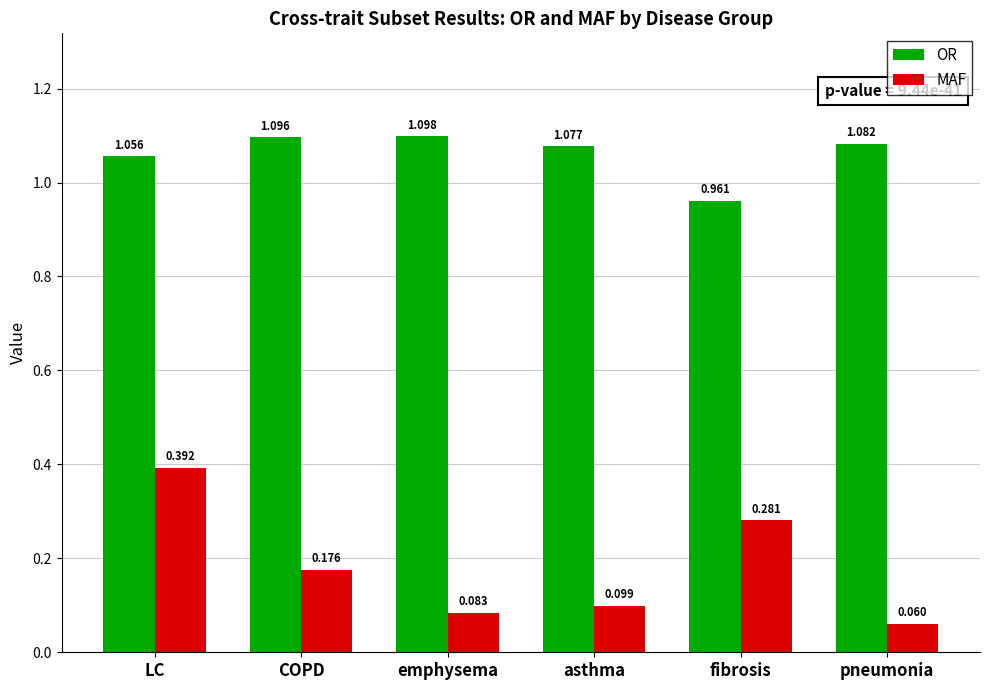

At how many categories does at least one series exceed 0?

6